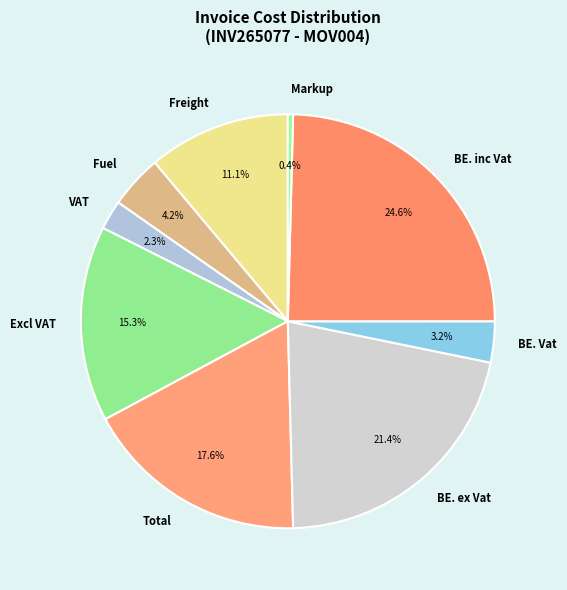

Rank the categories by value from lowest to highest.

Markup, VAT, BE. Vat, Fuel, Freight, Excl VAT, Total, BE. ex Vat, BE. inc Vat